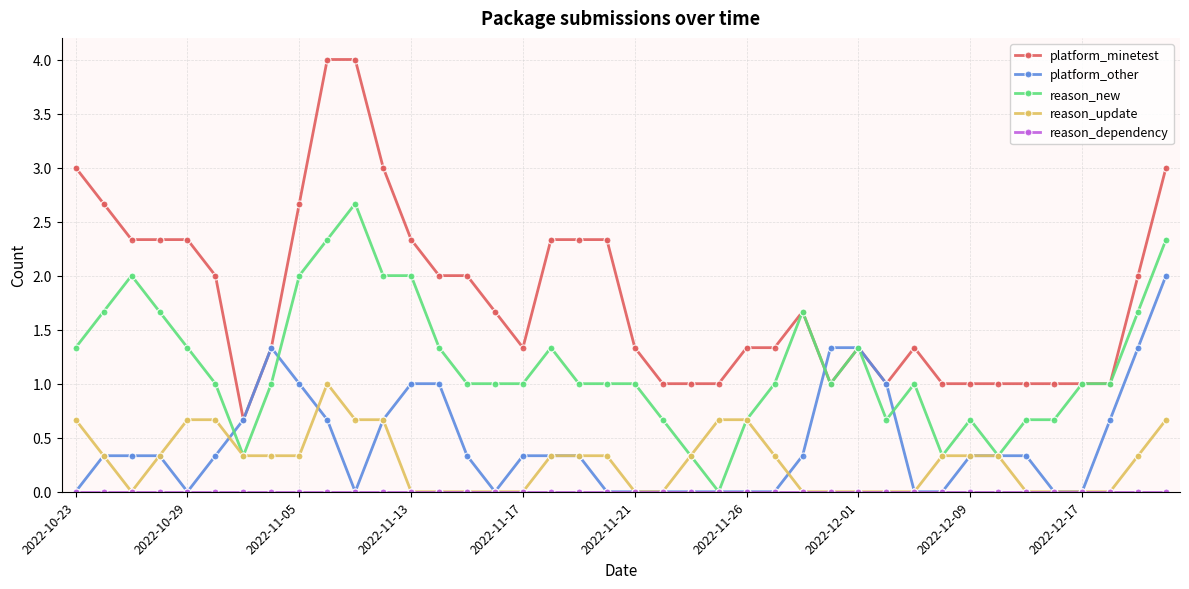

What is the value of the reason_update point at the 32nd from the left?

0.3